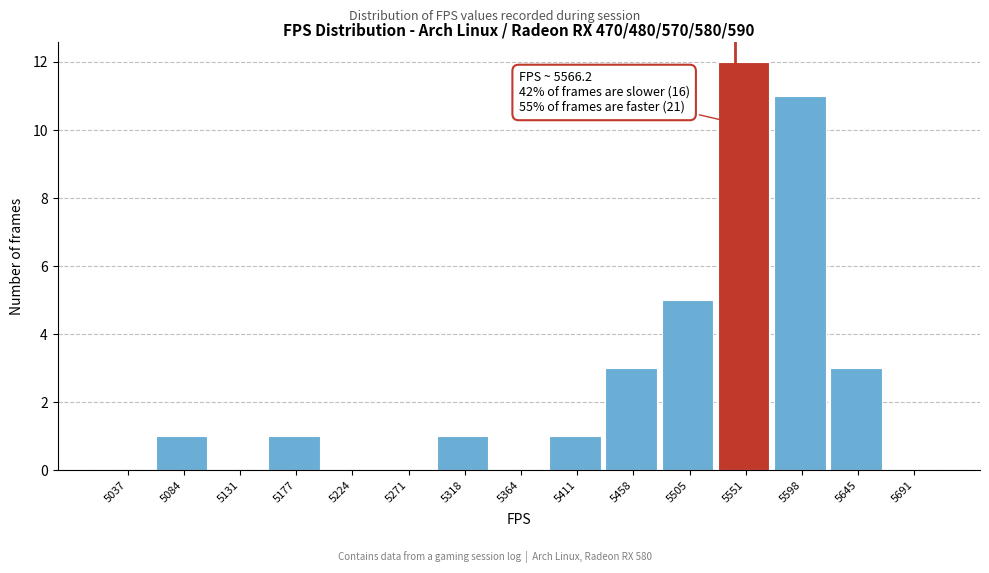

Reading left to right, list all the values displayed in this chart.

5037=0	5084=1	5131=0	5177=1	5224=0	5271=0	5318=1	5364=0	5411=1	5458=3	5505=5	5551=12	5598=11	5645=3	5691=0